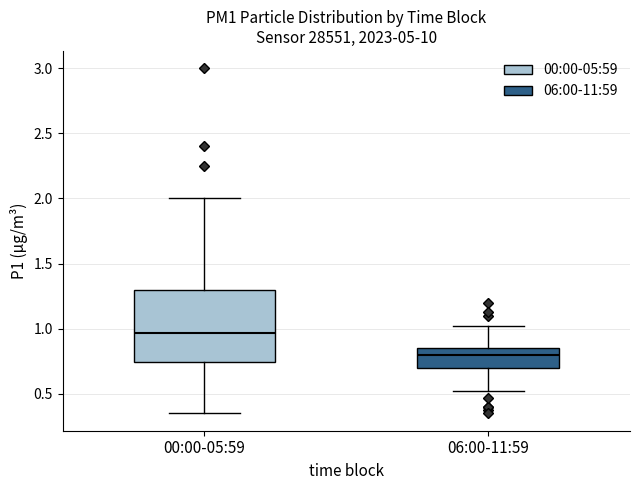

Reading left to right, read every box against the y-axis: the position of its median line, the range the box covers, and the ends of its whiskers. The values are not printed on the chart, so give them approximately, as read against the axis.

00:00-05:59: median 0.95, box 0.75 to 1.30, whiskers 0.35 to 2.00
06:00-11:59: median 0.80, box 0.70 to 0.85, whiskers 0.50 to 1.00